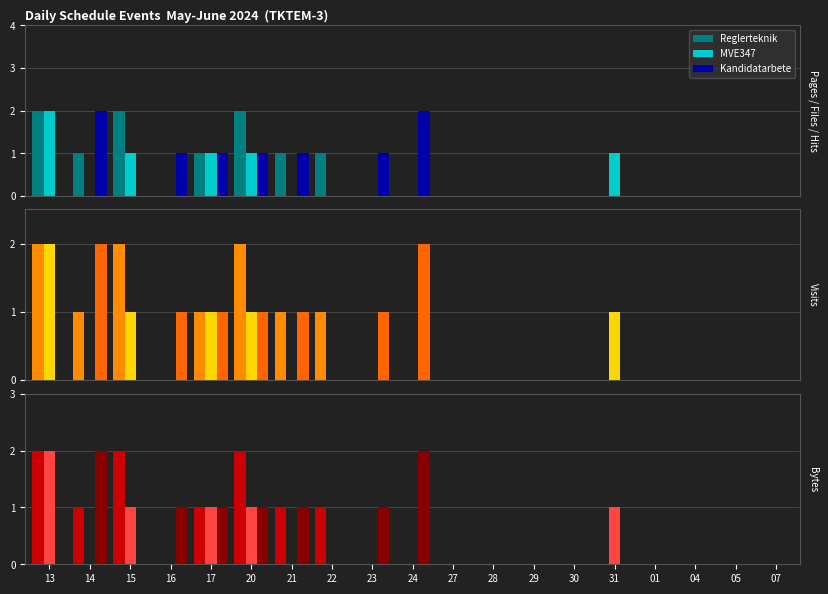

Count the Kandidatarbete values in the range 0 to 1.

17